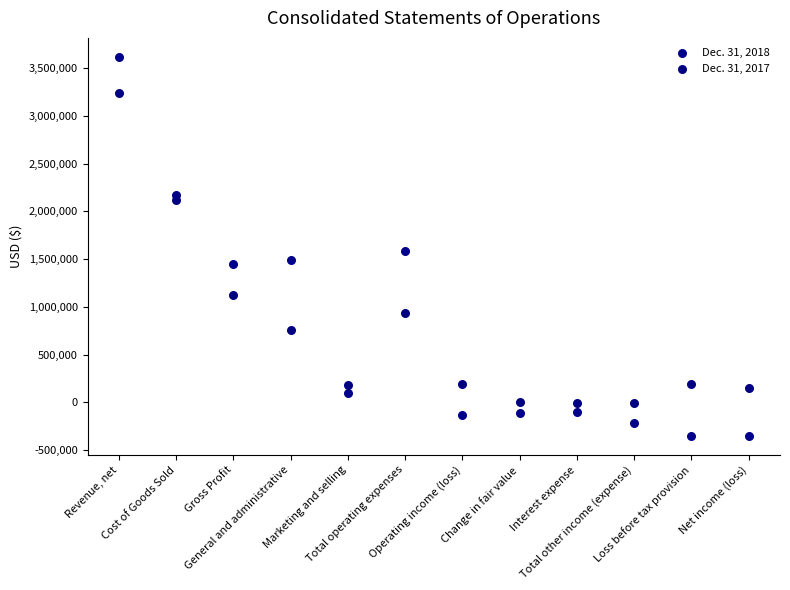

Which series contains the highest Y value?

Dec. 31, 2018